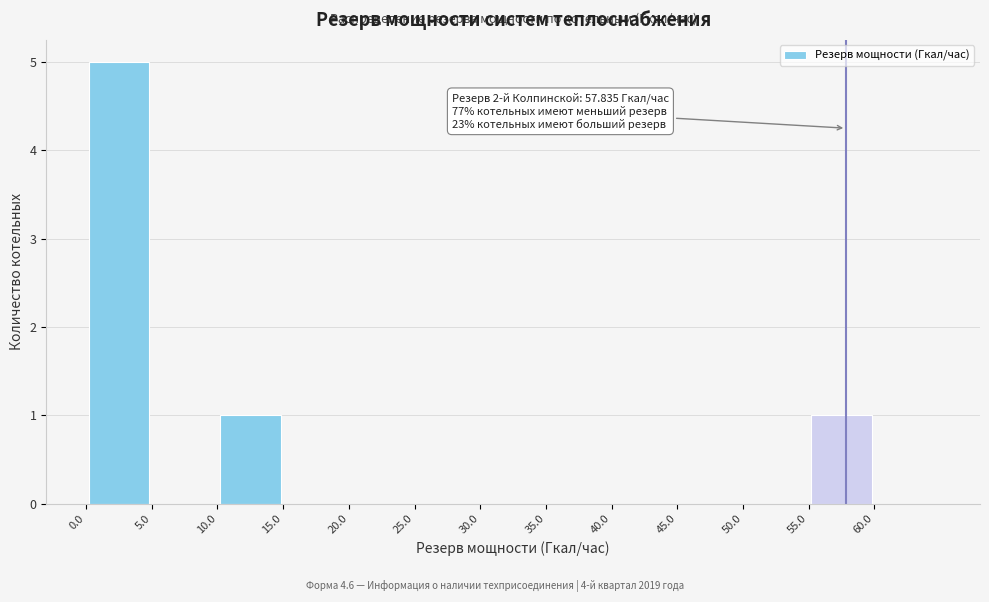

Over which range of the x-axis is the bar tallest?

0 to 5